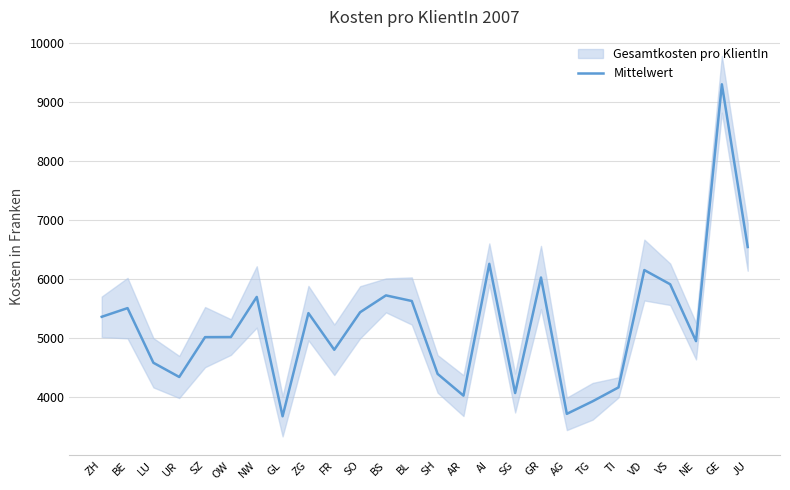

What is the average value?

5210.6